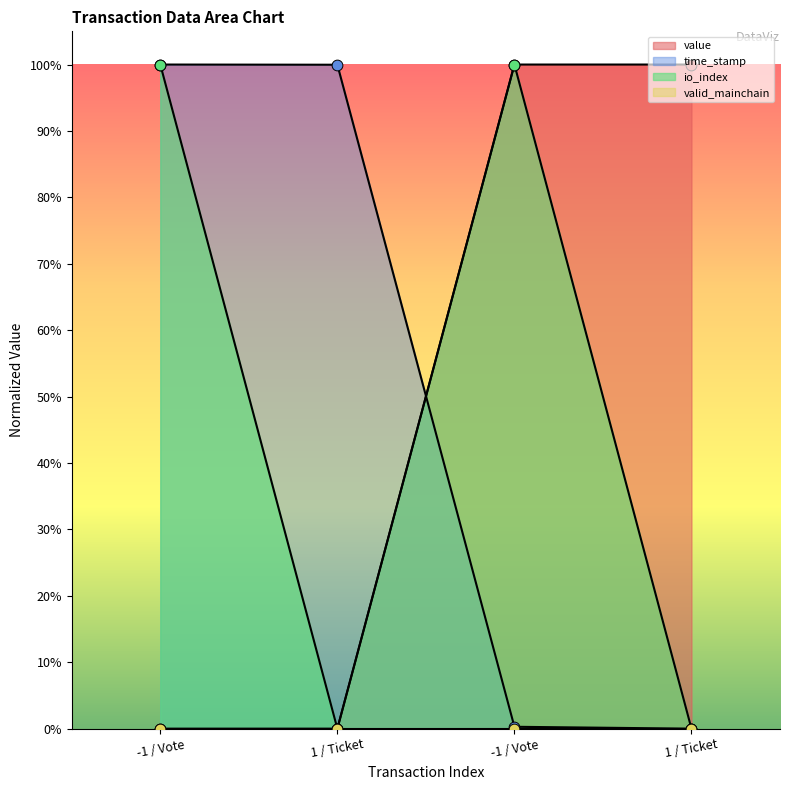

Which series has the largest total across all categories?

time_stamp